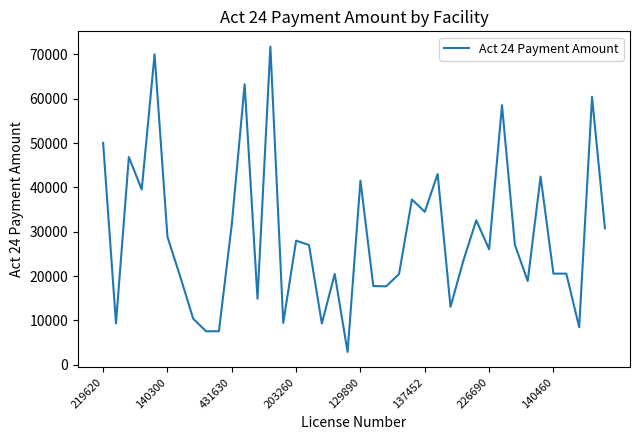

What is the smallest value displayed?

2886.1